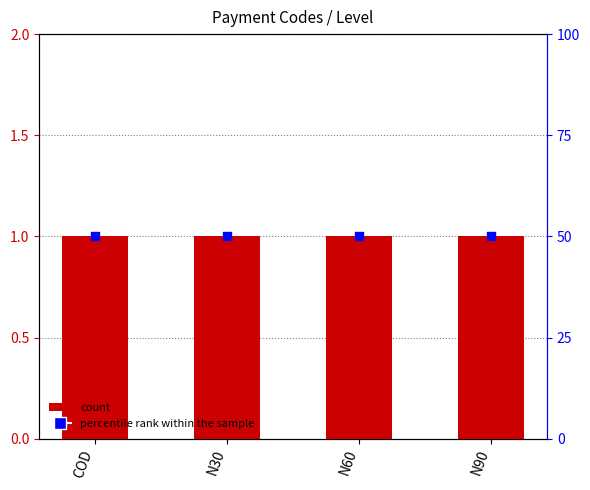

Is the value of percentile rank within the sample at COD greater than the value of Level at N90?

Yes